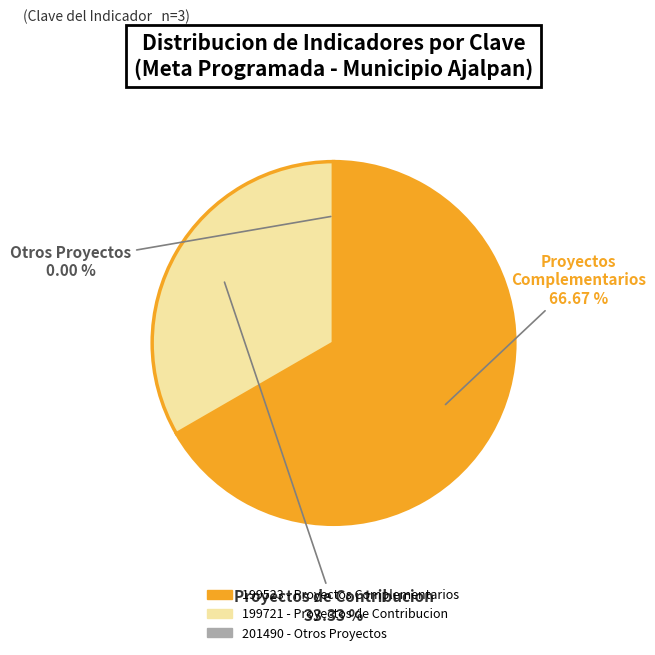

Which has a higher value, 201490 or 199721?

199721